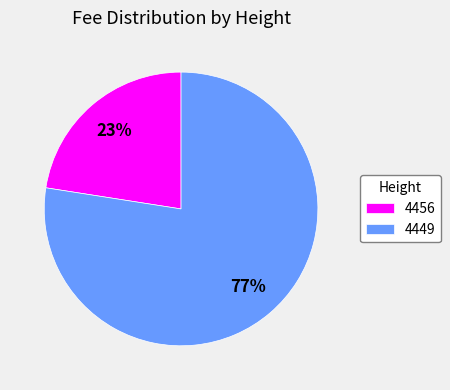

What is the smallest slice in the pie chart?

4456